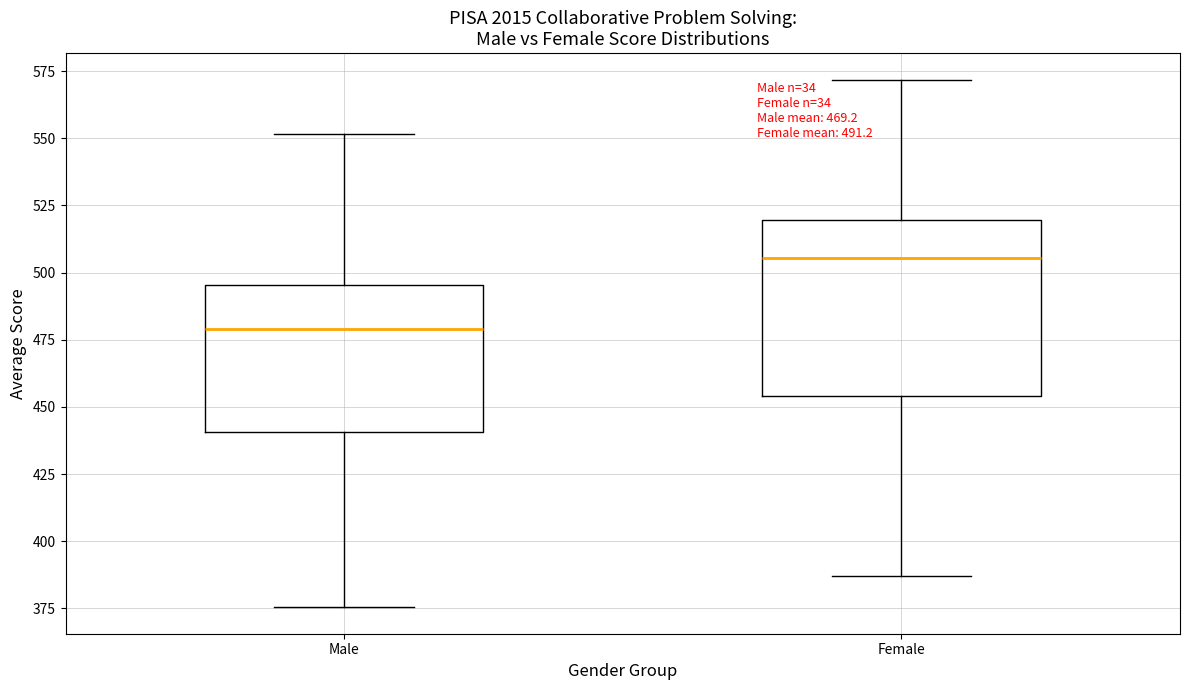

Which box's median line is the highest?

Female